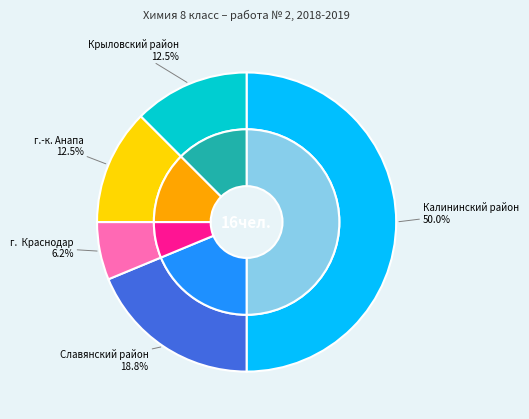

Rank the categories by value from highest to lowest.

Калининский район, Славянский район, г.-к. Анапа, Крыловский район, г.  Краснодар